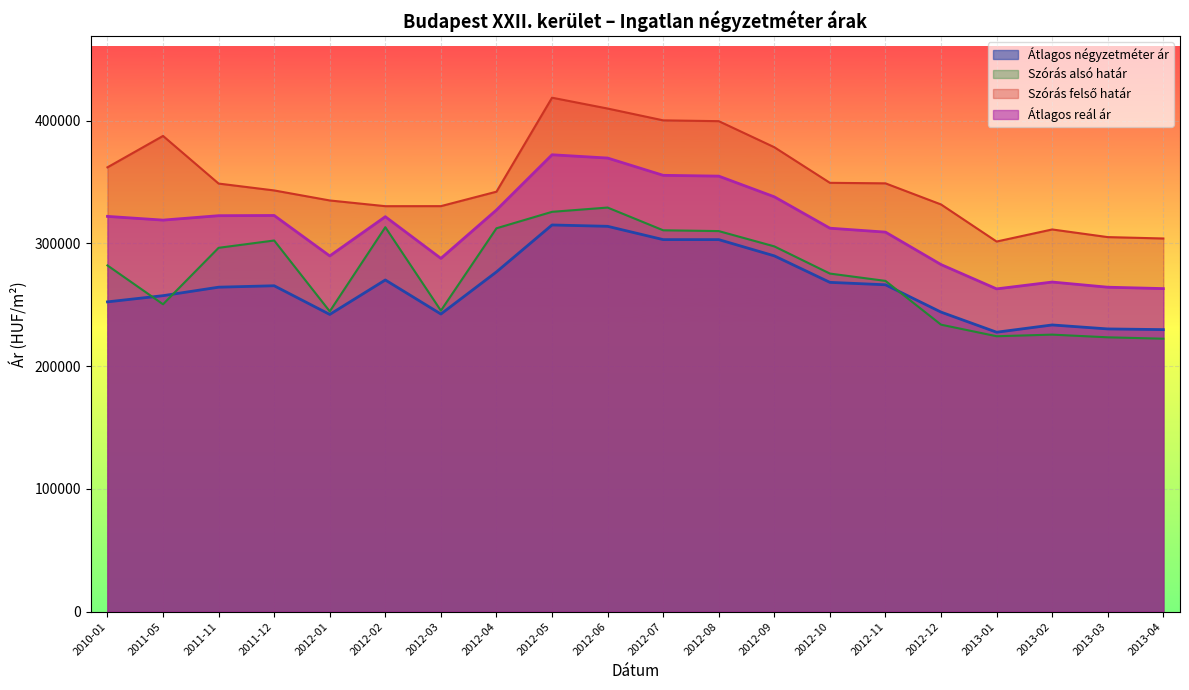

Reading left to right, what are all the values shown in this chart?

Átlagos négyzetméter ár: 2010-01=252428	2011-05=257479	2011-11=264392	2011-12=265557	2012-01=242185	2012-02=270268	2012-03=242520	2012-04=276854	2012-05=315084	2012-06=313990	2012-07=303159	2012-08=303159	2012-09=289915	2012-10=268329	2012-11=266355	2012-12=244090	2013-01=227706	2013-02=233621	2013-03=230379	2013-04=229814
Szórás alsó határ: 2010-01=282120	2011-05=250466	2011-11=296473	2011-12=302429	2012-01=244690	2012-02=313264	2012-03=245290	2012-04=312385	2012-05=325798	2012-06=329279	2012-07=310759	2012-08=310101	2012-09=297645	2012-10=275490	2012-11=269526	2012-12=233845	2013-01=224429	2013-02=225736	2013-03=223544	2013-04=222418
Szórás felső határ: 2010-01=362052	2011-05=387644	2011-11=348831	2011-12=343225	2012-01=335060	2012-02=330404	2012-03=330434	2012-04=342213	2012-05=418794	2012-06=409963	2012-07=400335	2012-08=399677	2012-09=378441	2012-10=349434	2012-11=349010	2012-12=331799	2013-01=301595	2013-02=311428	2013-03=305204	2013-04=304078
Átlagos reál ár: 2010-01=322086	2011-05=319055	2011-11=322652	2011-12=322827	2012-01=289875	2012-02=321834	2012-03=287862	2012-04=327299	2012-05=372296	2012-06=369621	2012-07=355547	2012-08=354889	2012-09=338043	2012-10=312462	2012-11=309268	2012-12=282822	2013-01=263012	2013-02=268582	2013-03=264374	2013-04=263248